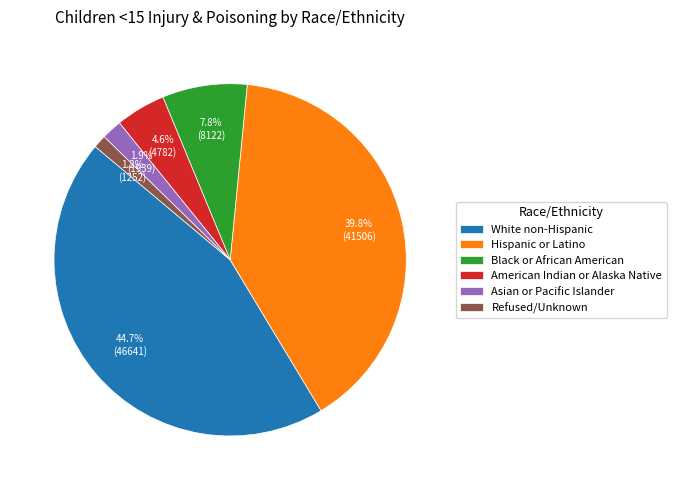

True or false: Black or African American accounts for 8% of the total.

True